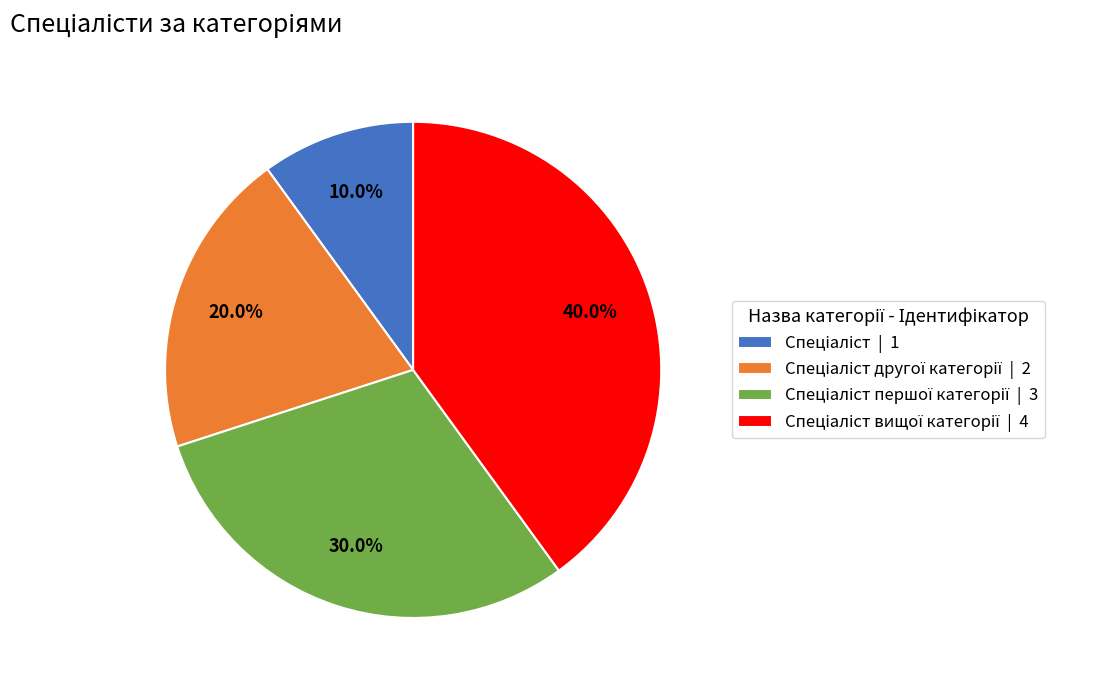

Is there a majority slice in this chart?

No